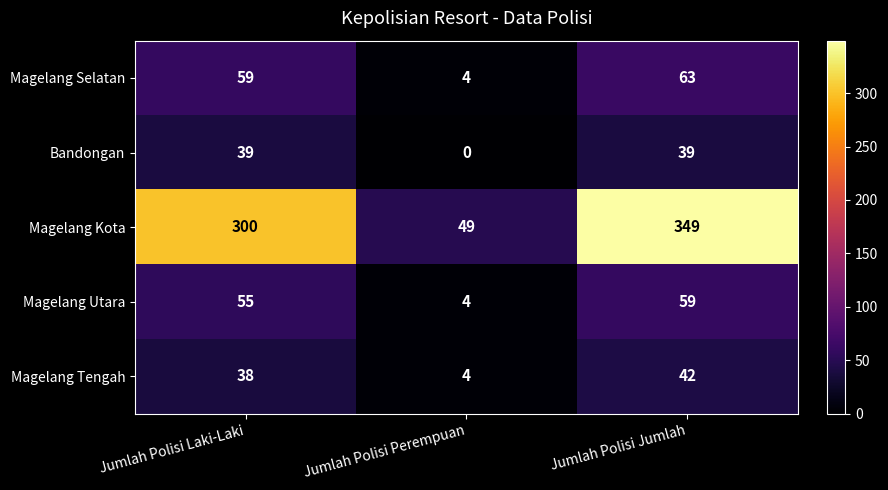

What is the difference between the maximum and minimum values in the Bandongan series?

39